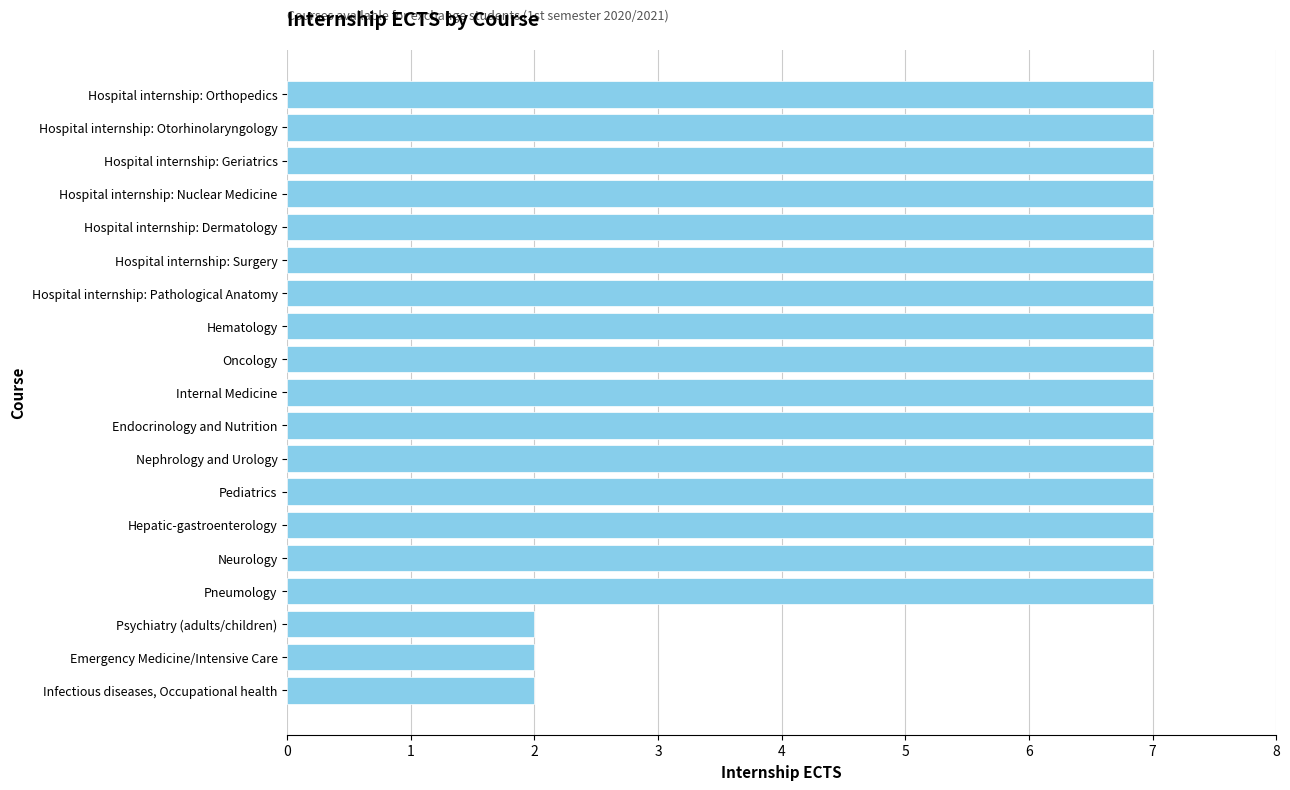

What is the difference between the second highest and minimum values?

5